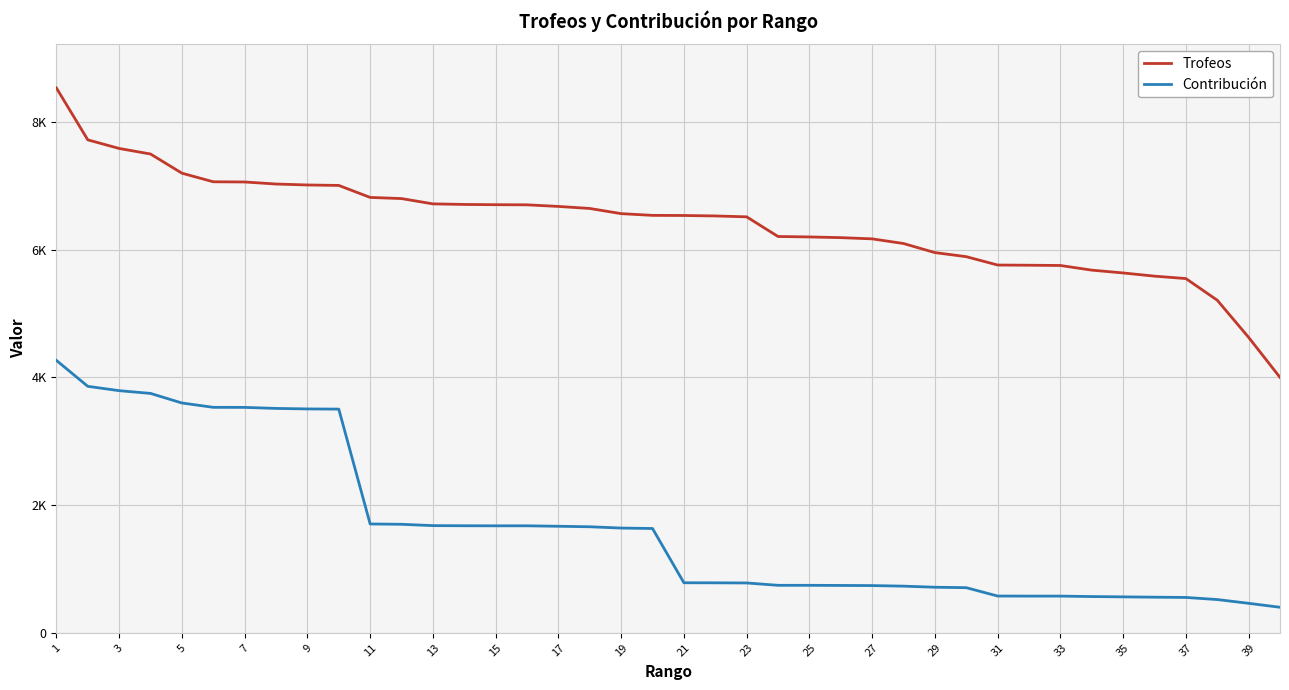

True or false: Contribución and Trofeos cross at least once.

False